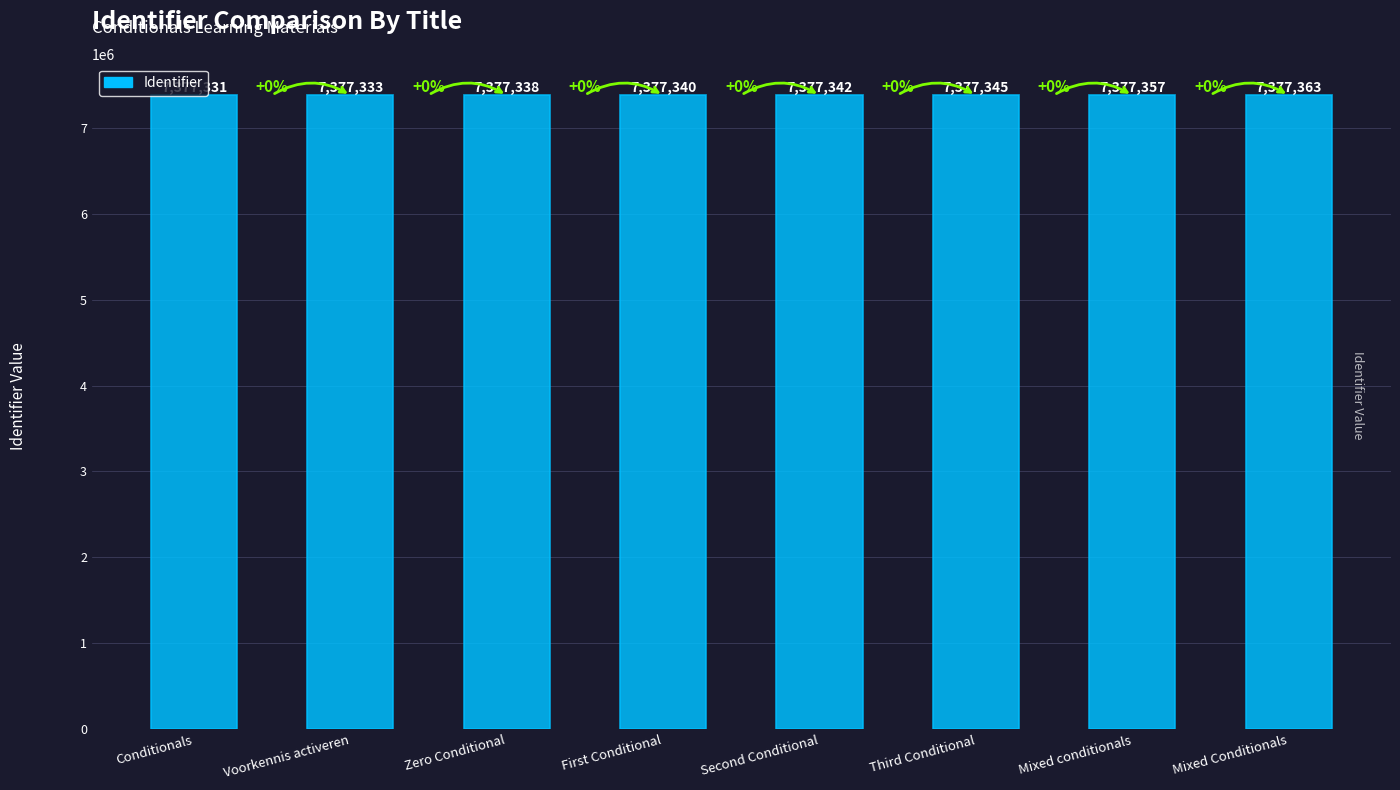

Where is the data nearest to the value 7377347?

Third Conditional